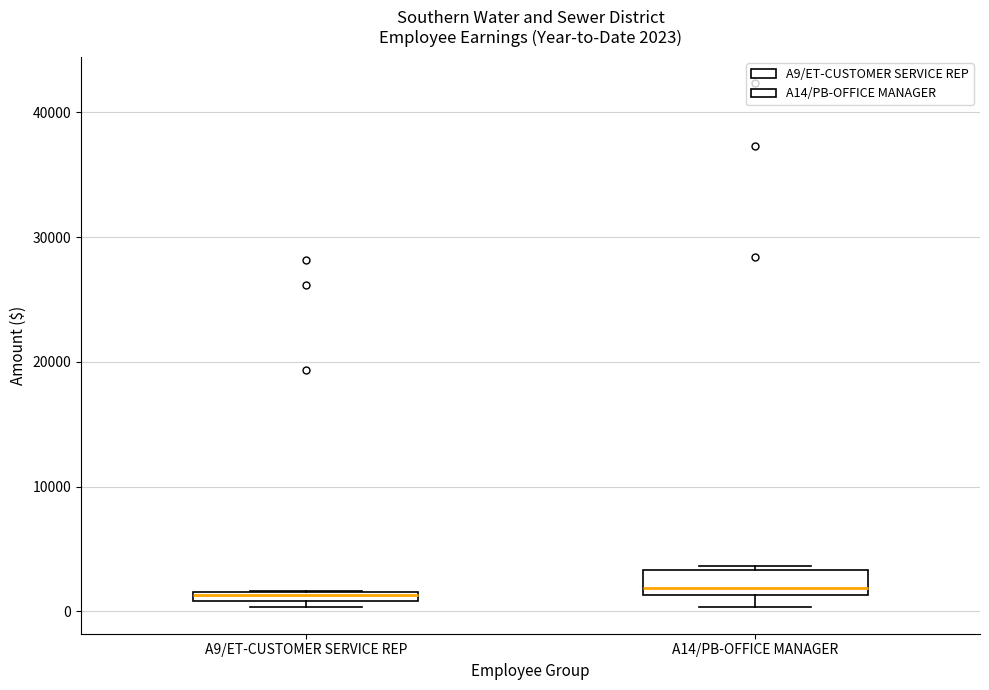

Which box is the tallest, from its lower edge to its upper edge?

A14/PB-OFFICE MANAGER